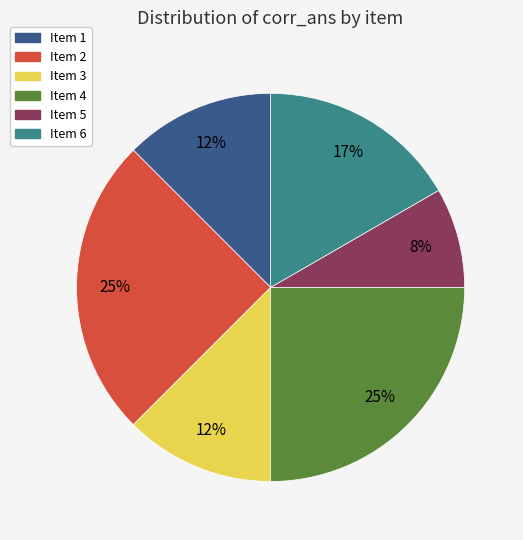

Which slice is the smallest?

Item 5